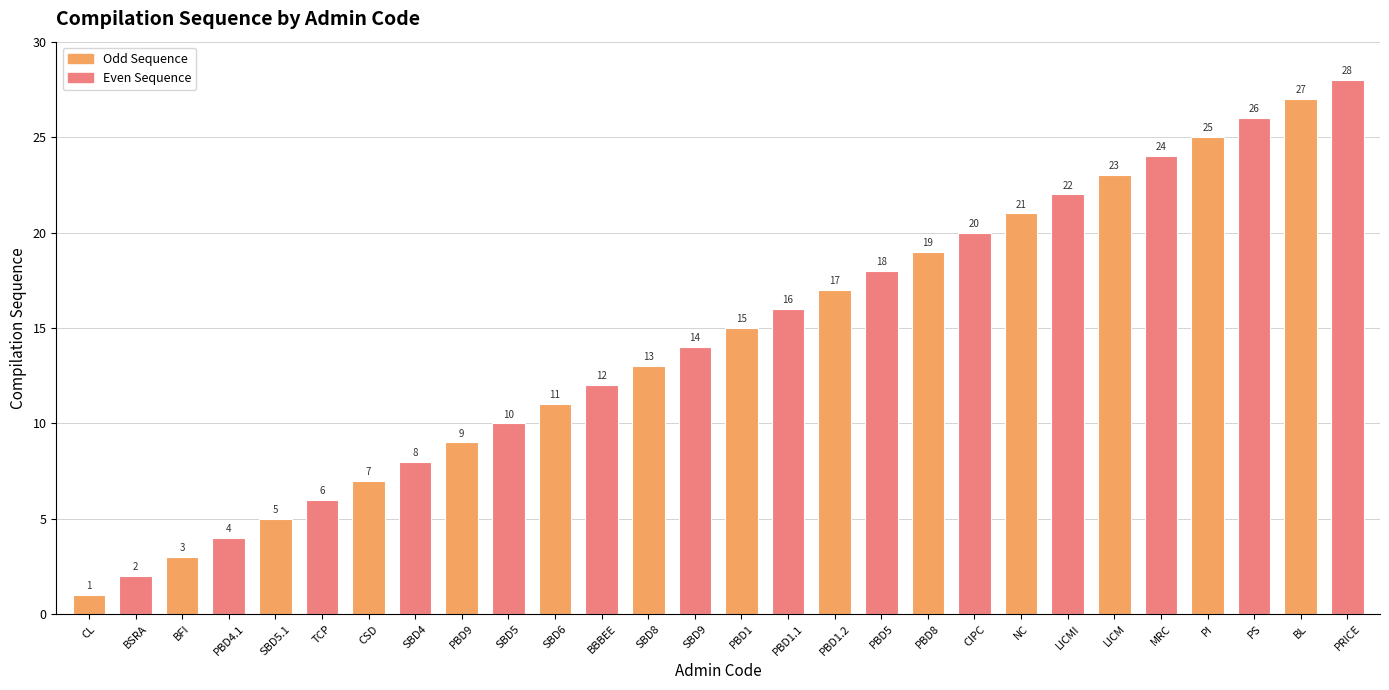

What is the sum of the values at PBD1.1 and TCP?

22